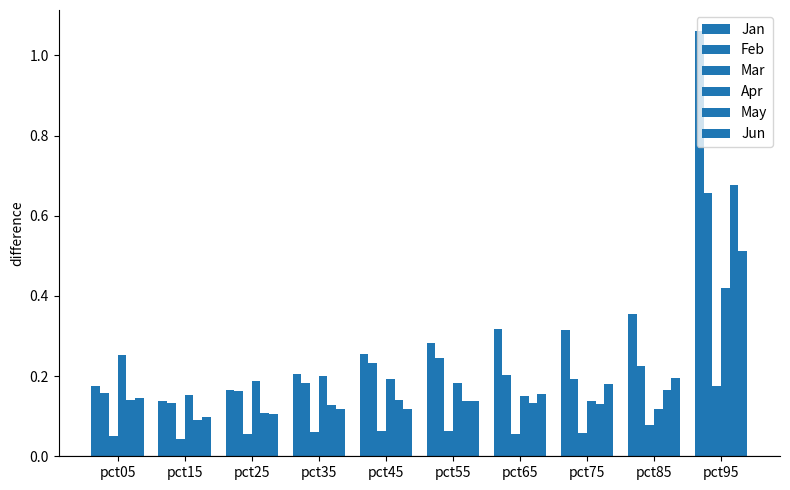

How many groups of bars are there?

10